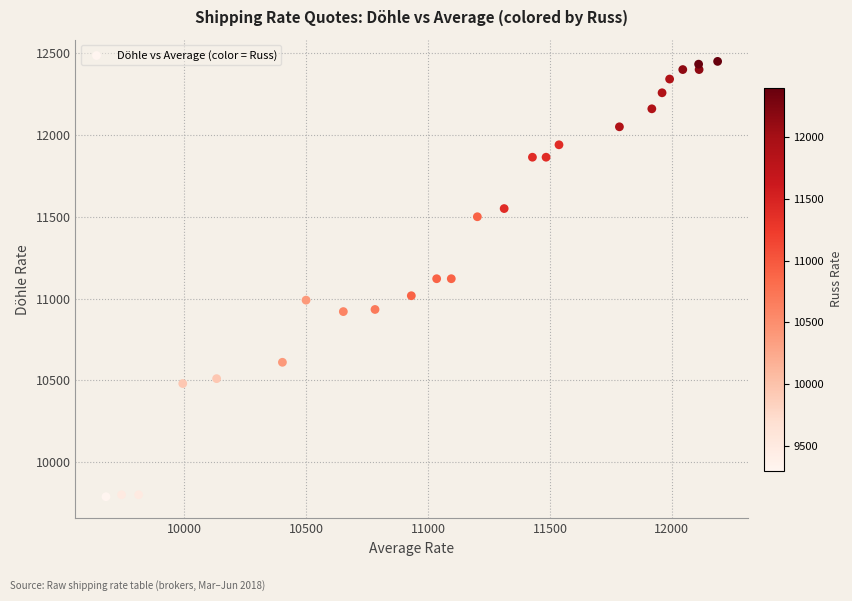

What is the range of Y values (max minus min)?

2662